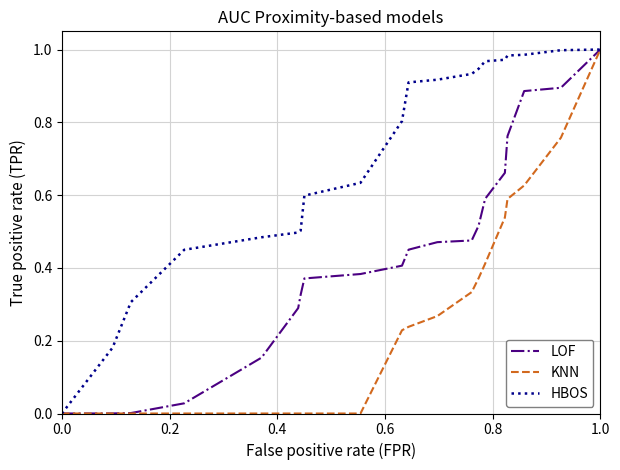

Which series has the largest total across all categories?

HBOS